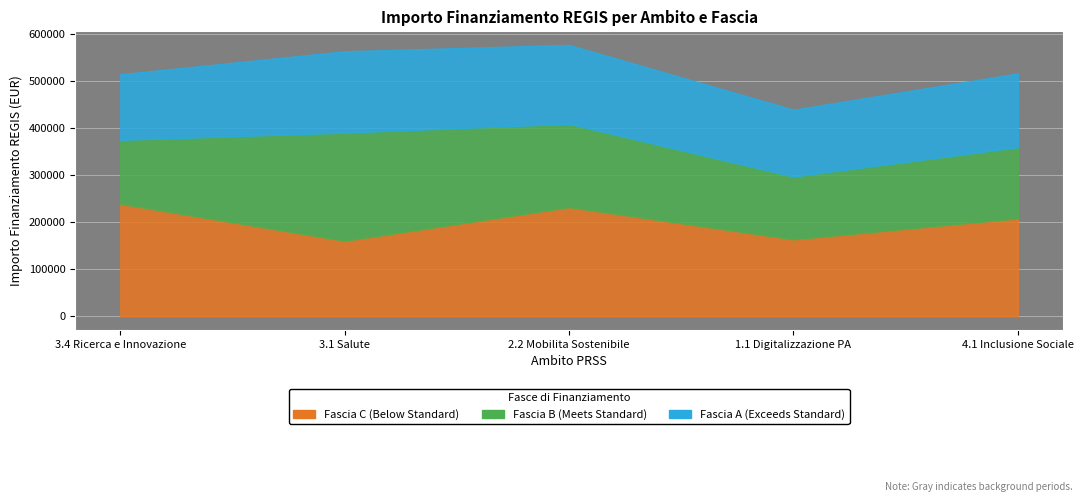

How many lines are shown in the chart?

3